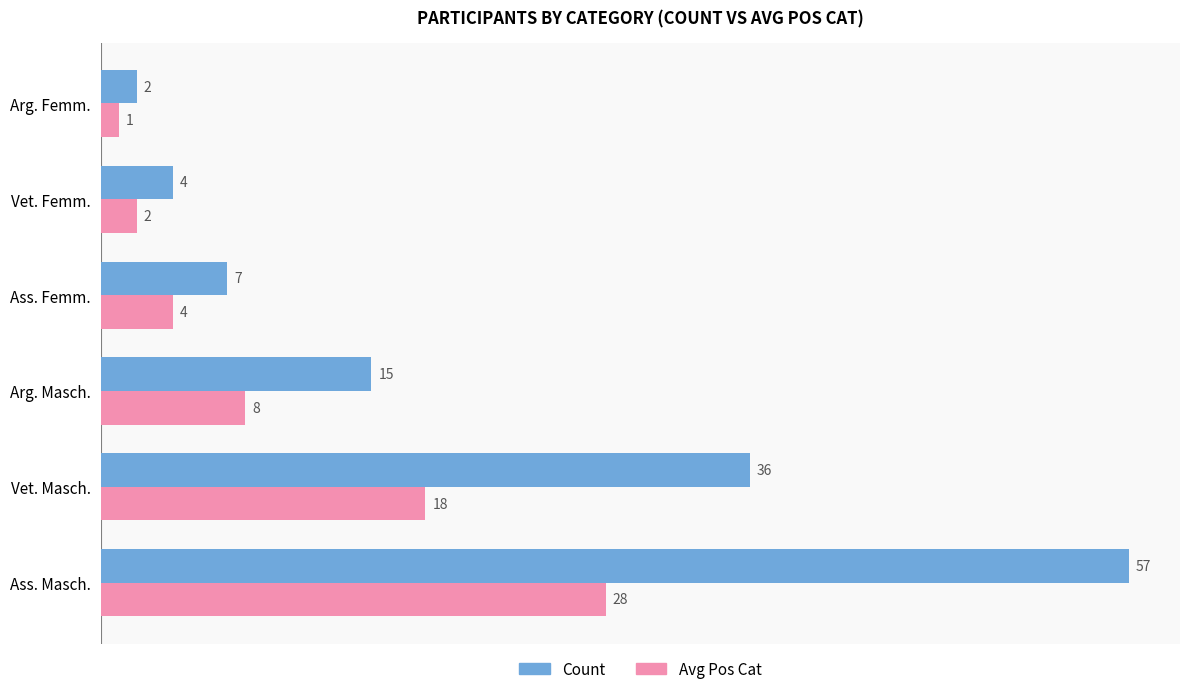

What is the highest value of the Count series?

57